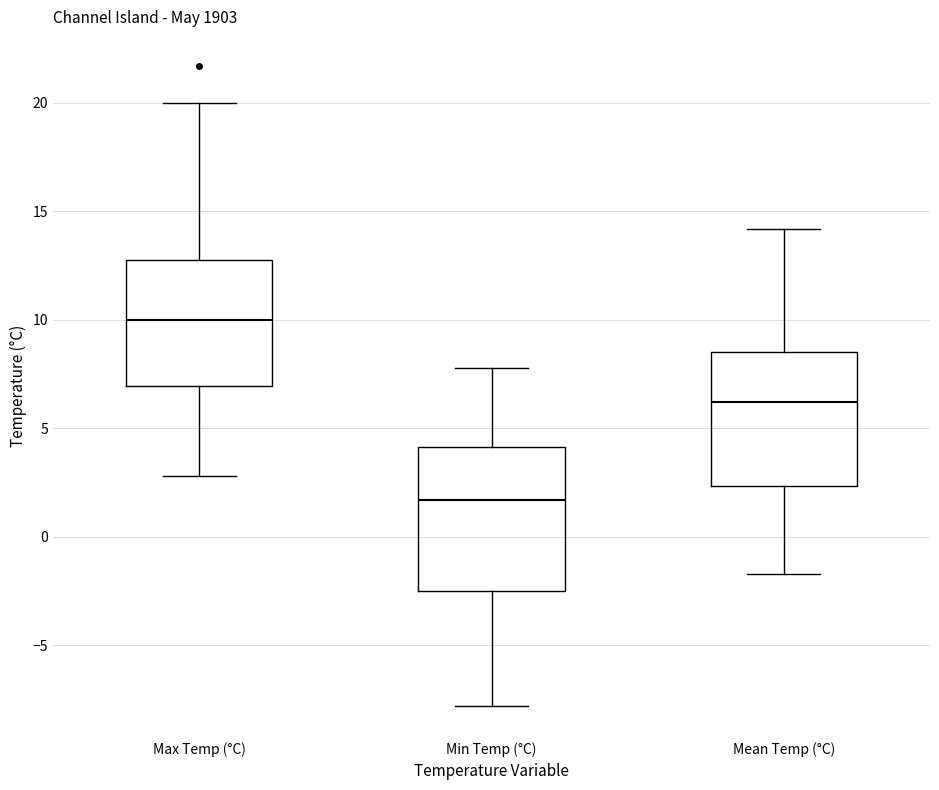

Reading left to right, transcribe this box plot: for each box, give where its median line is, the range the box spans, and where its two whiskers end, as read against the y-axis. The values are not printed on the chart, so give them approximately, as read against the axis.

Max Temp (°C): median 10.0, box 7.0 to 13.0, whiskers 3.0 to 20.0
Min Temp (°C): median 1.5, box -2.5 to 4.0, whiskers -8.0 to 8.0
Mean Temp (°C): median 6.0, box 2.5 to 8.5, whiskers -1.5 to 14.0